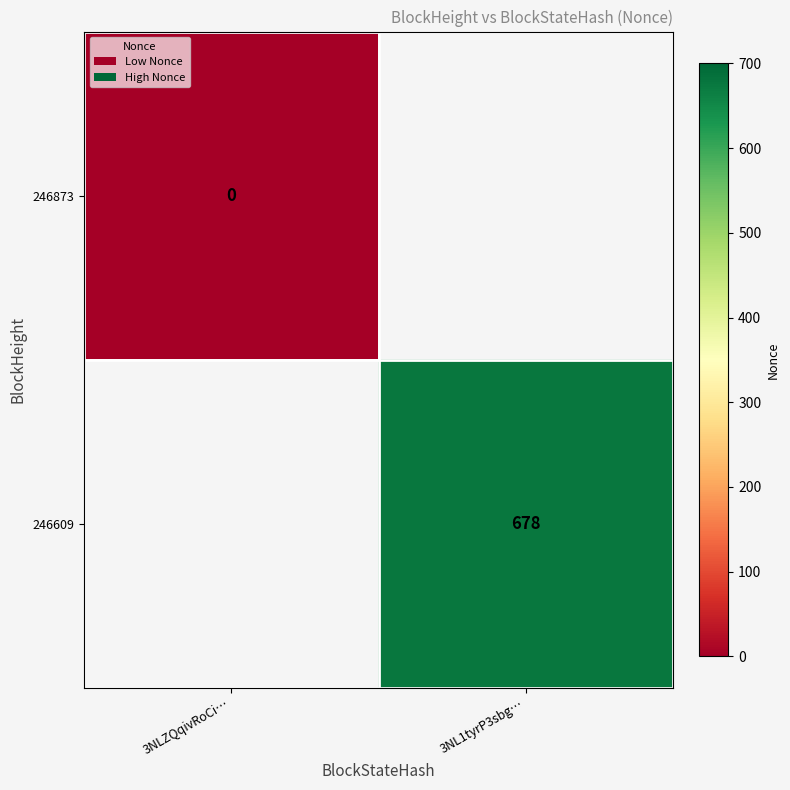

The 246609 series shows 1129 at 3NL1tyrP3sbg…. True or false?

False